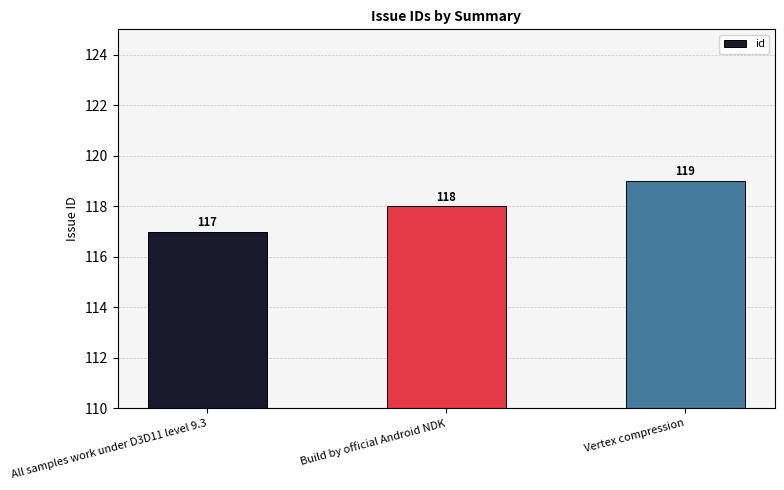

What is the difference between the maximum and minimum values?

2